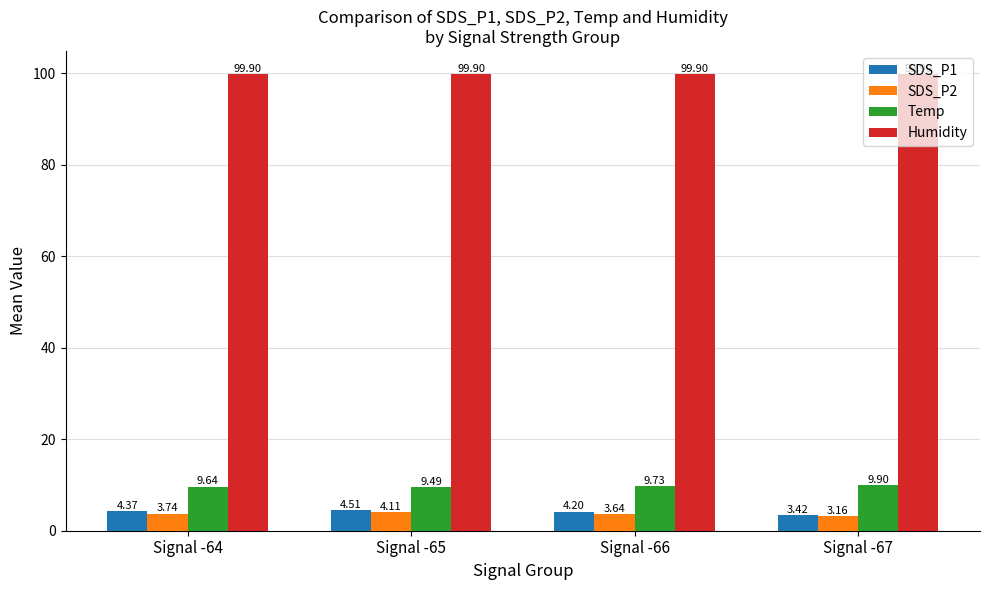

What is the spread (max minus min) of values at Signal -65?

95.8